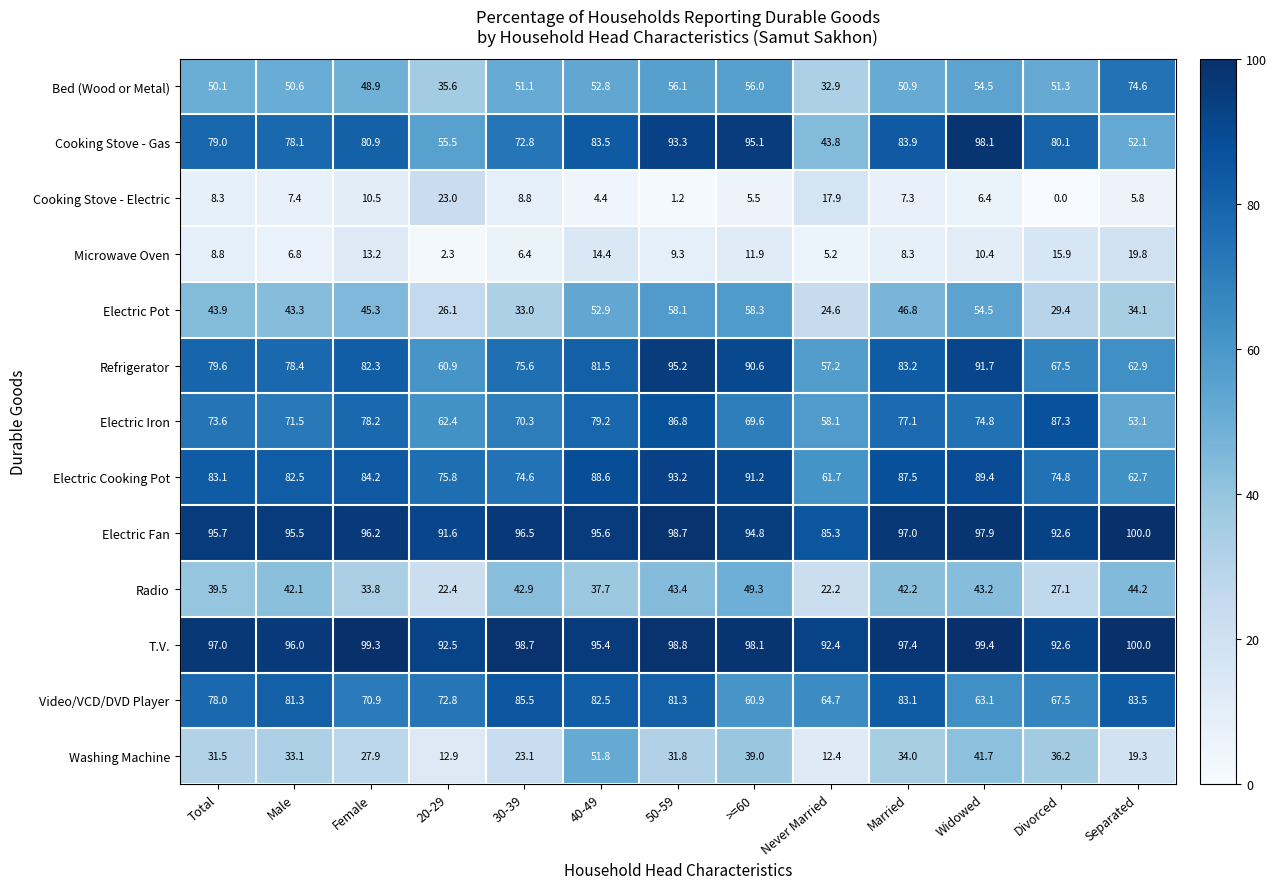

What value does the Microwave Oven series have at 50-59?

9.3